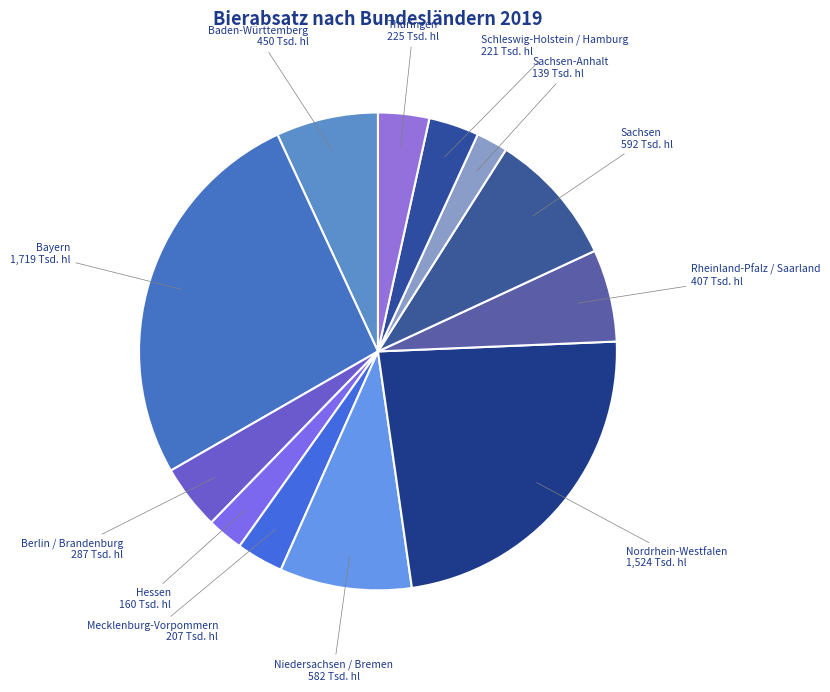

Is Hessen the majority of the pie?

No